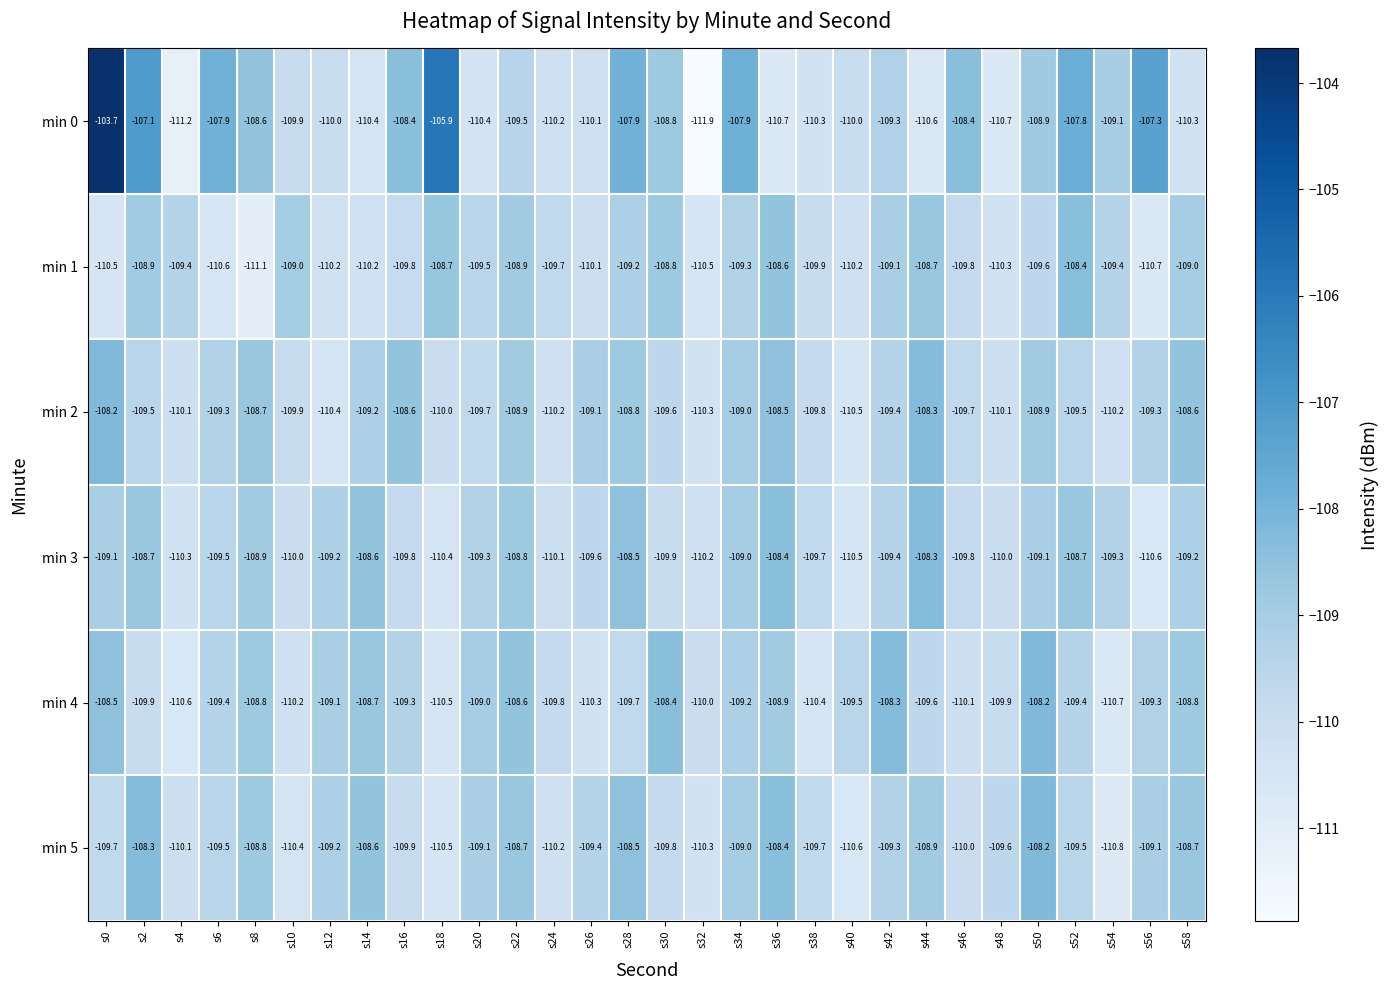

What is the greatest value displayed?

-103.7